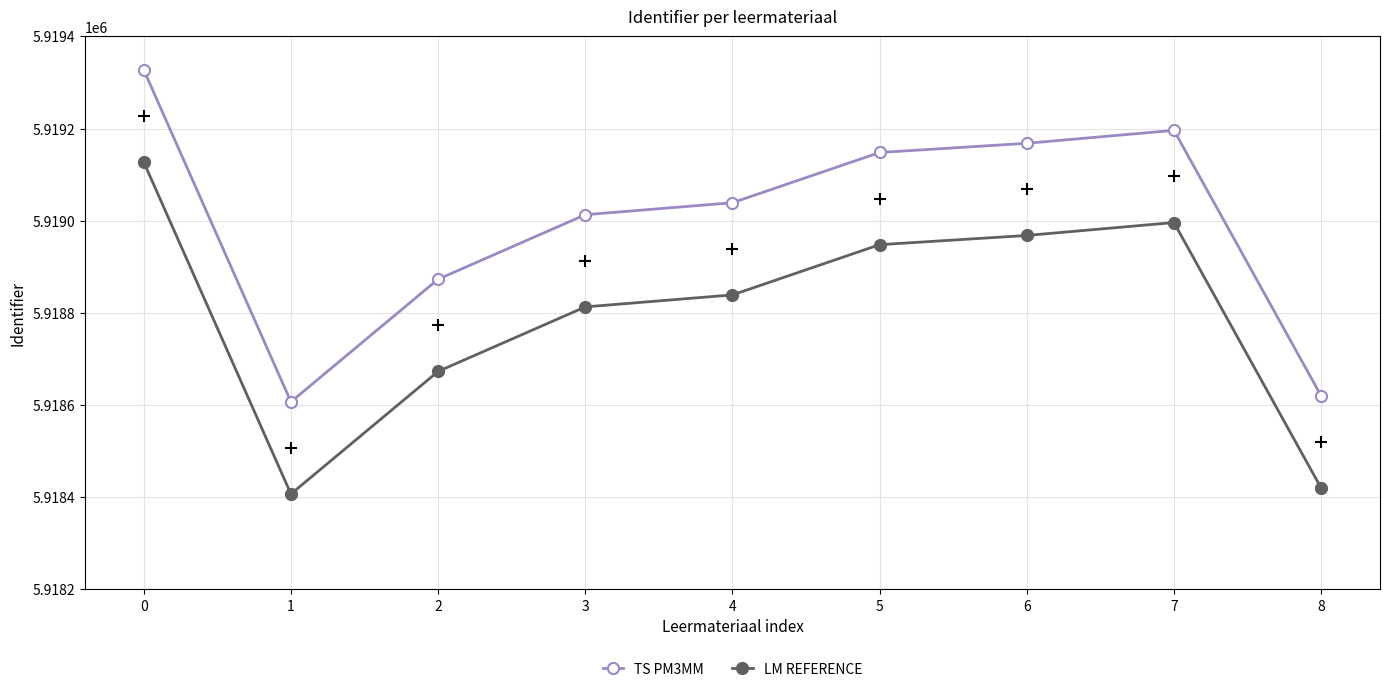

Reading right to left, what are all the values shown in this chart?

TS PM3MM: 5918620	5919196	5919168	5919148	5919039	5919013	5918873	5918607	5919327
LM REFERENCE: 5918420	5918996	5918968	5918948	5918839	5918813	5918673	5918407	5919127